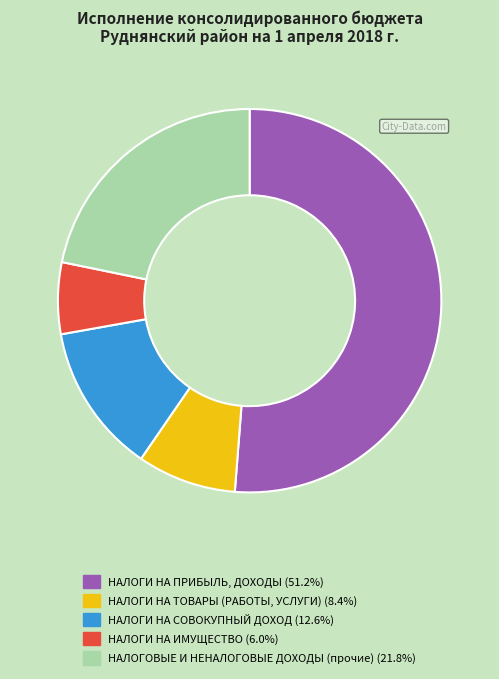

Combined, do НАЛОГИ НА ТОВАРЫ (РАБОТЫ, УСЛУГИ) and НАЛОГИ НА ИМУЩЕСТВО account for over 50%?

No